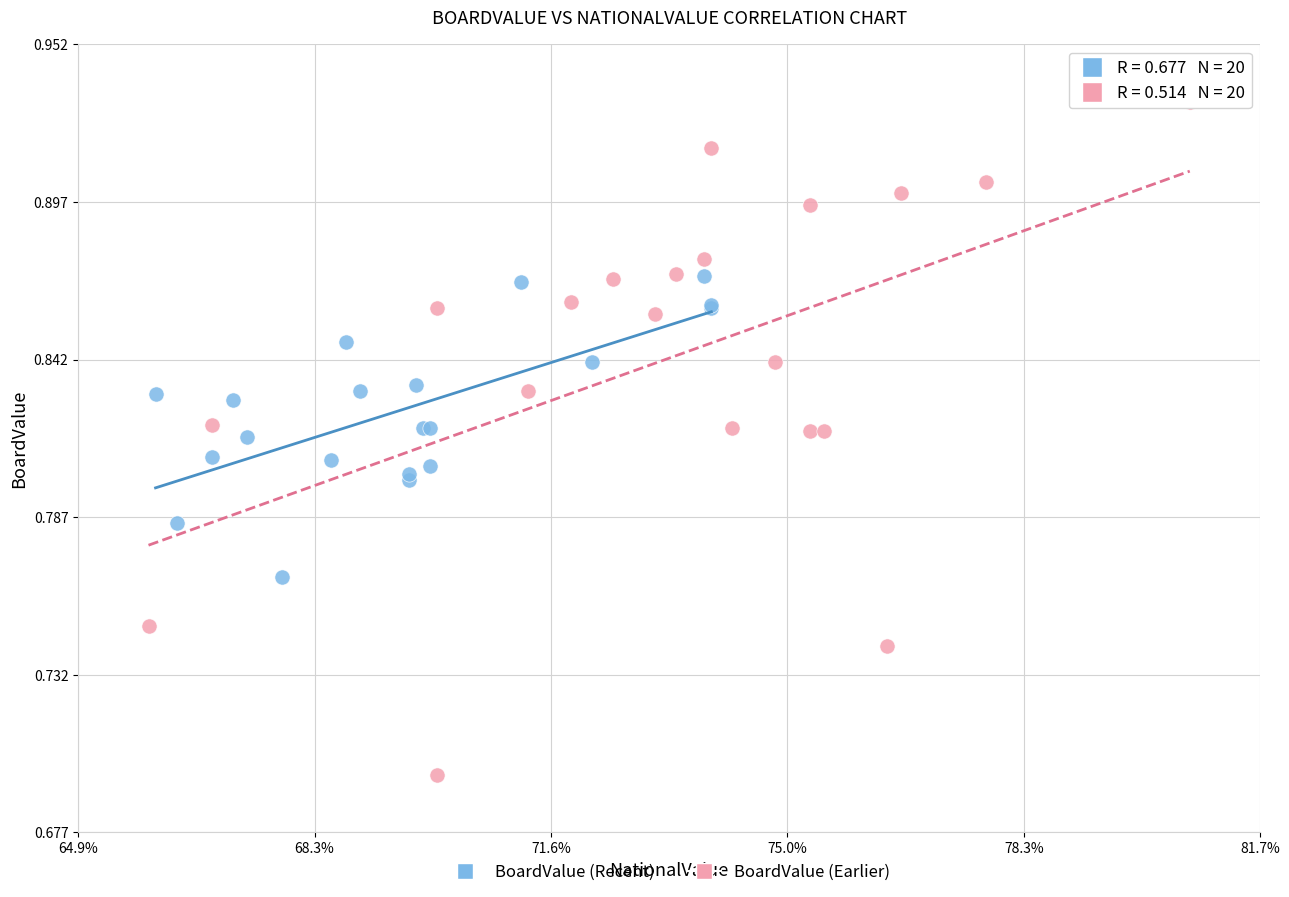

Which series contains the lowest Y value?

BoardValue (Earlier)